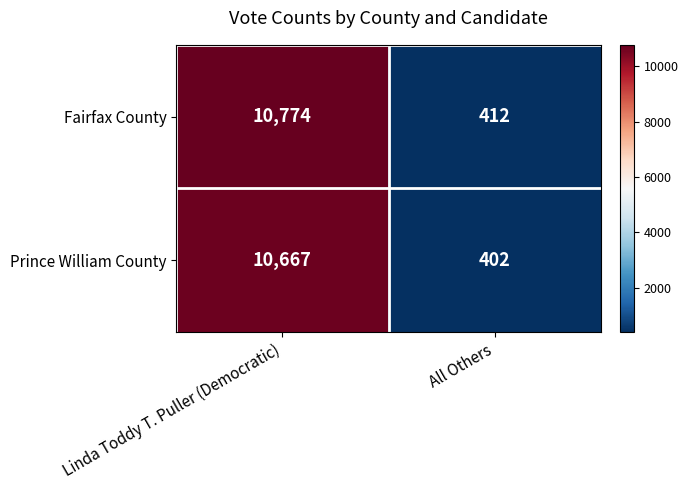

The value of Fairfax County at Linda Toddy T. Puller (Democratic) is 10774. True or false?

True